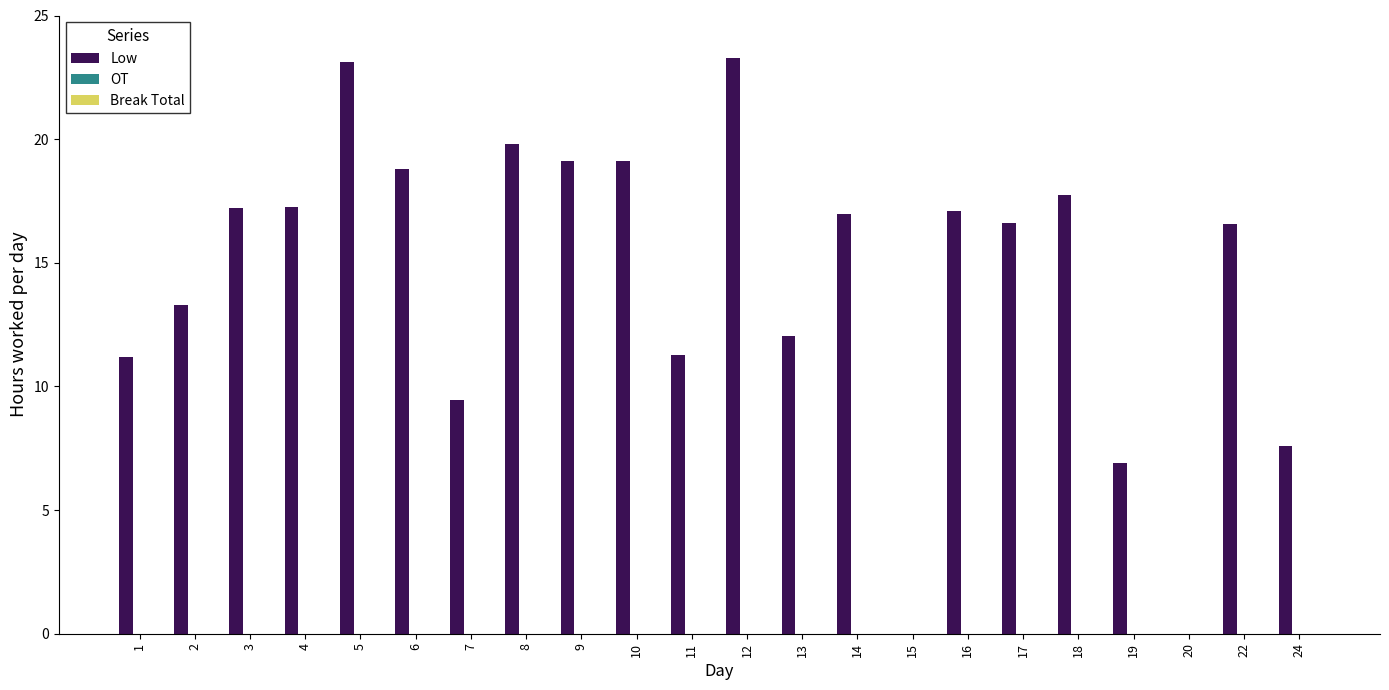

Is it true that the value at 20 is 0.0?

True